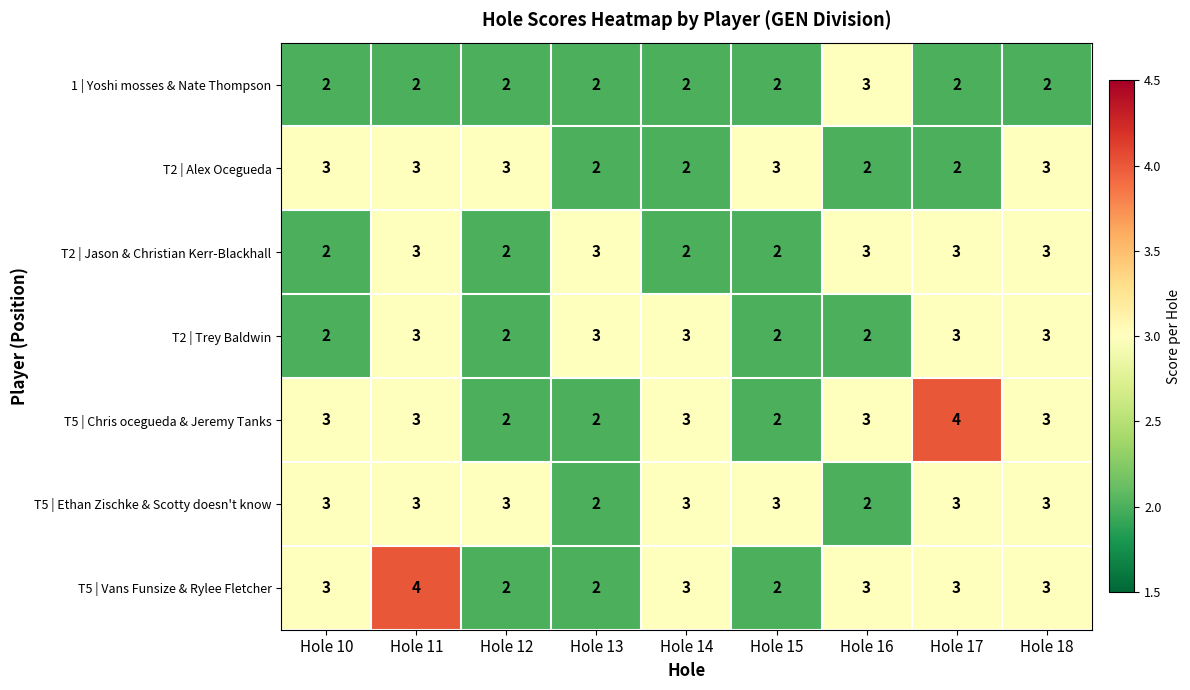

At which category is the sum across all series the highest?

Hole 11